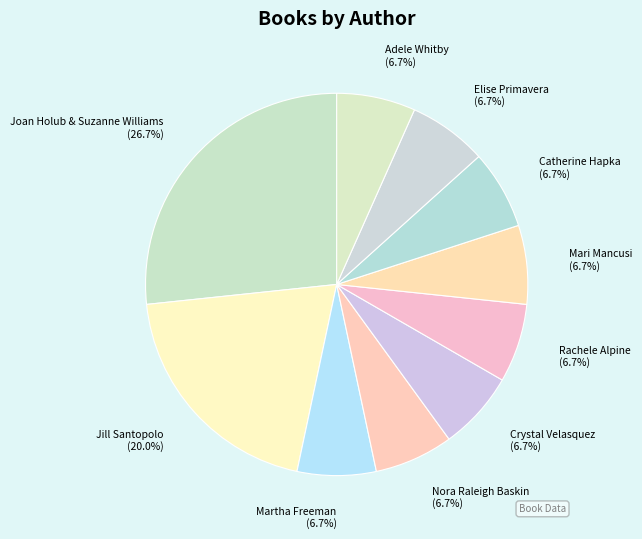

Which category has the biggest portion of the pie?

Joan Holub & Suzanne Williams